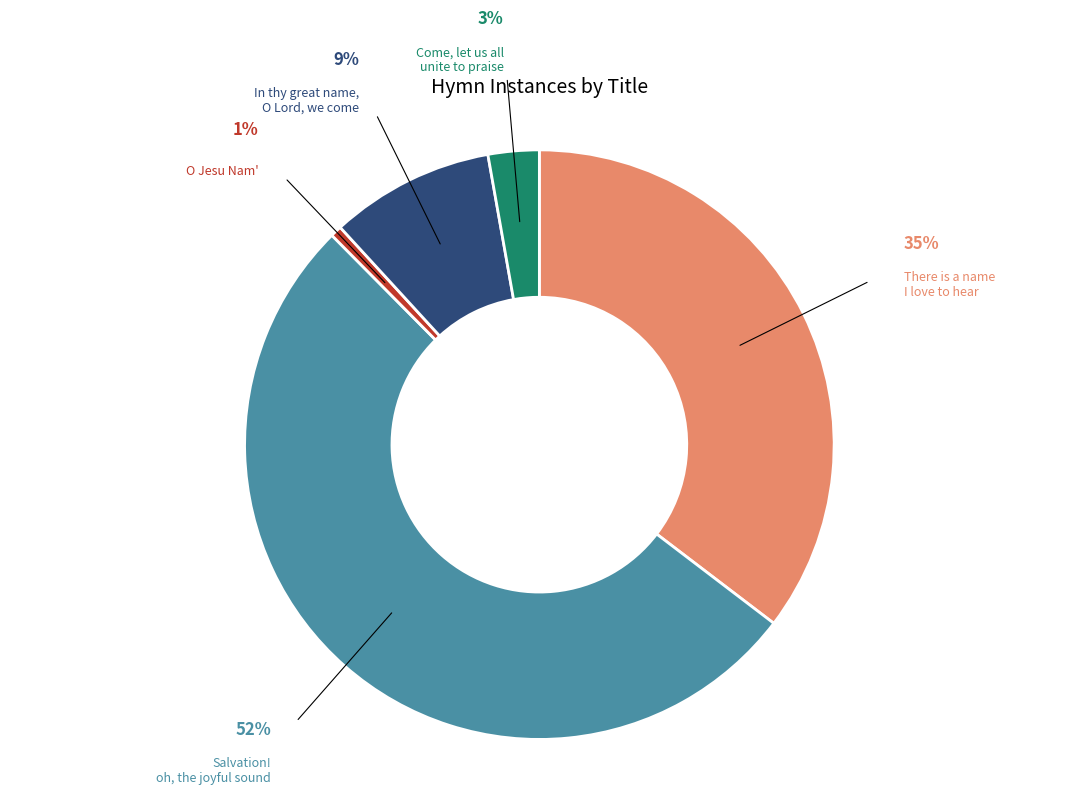

Is there any slice that represents more than half of the pie?

Yes